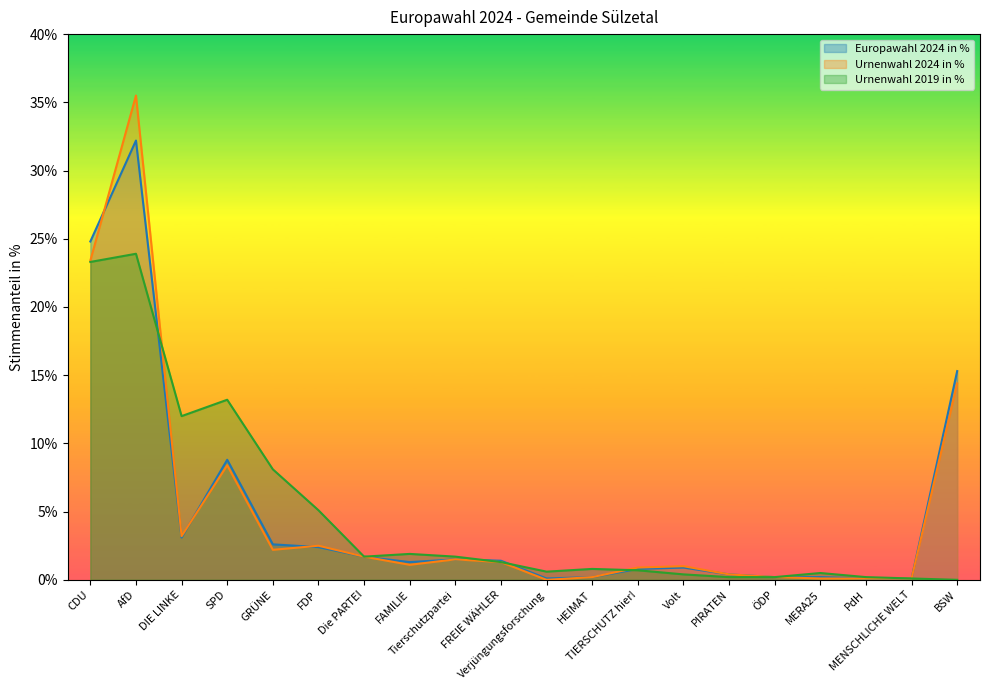

What is the label of the 4th point from the left?

SPD